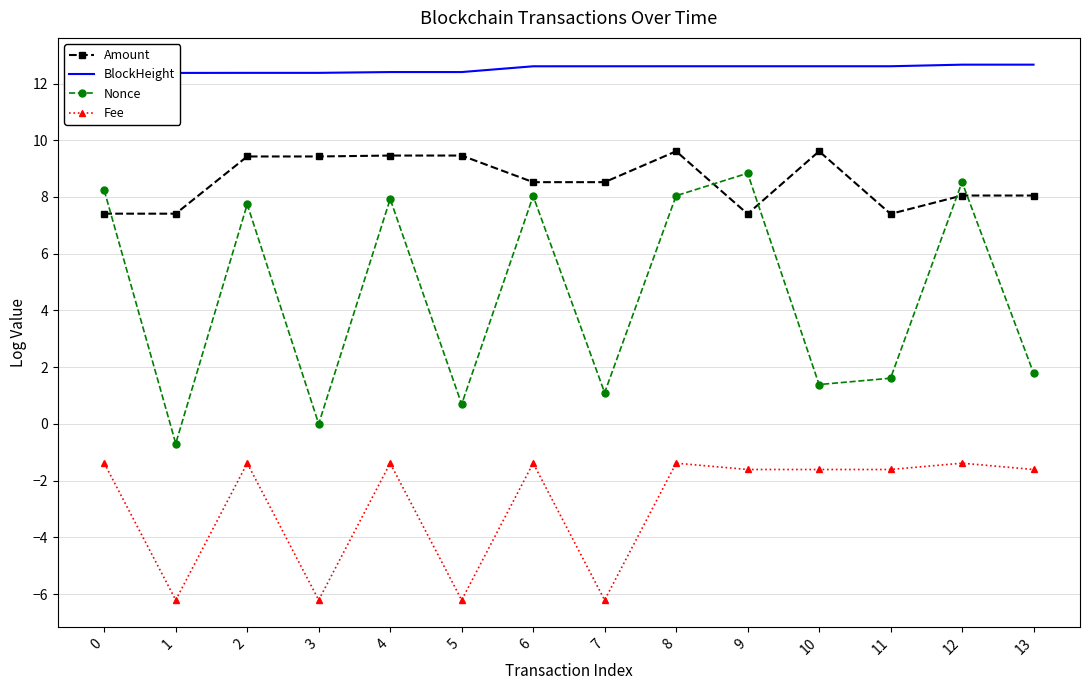

What are all the series names shown in the legend?

Amount, BlockHeight, Nonce, Fee